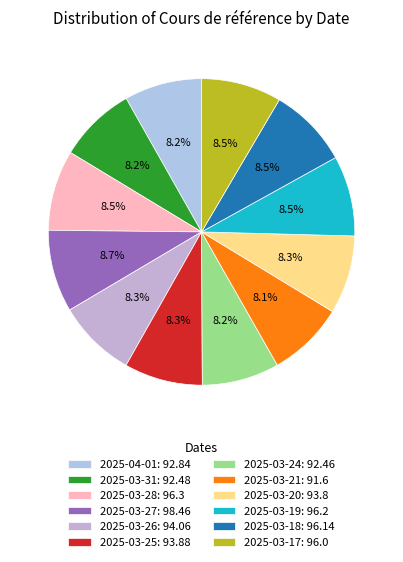

Does 2025-03-24 account for over 50% of the chart?

No